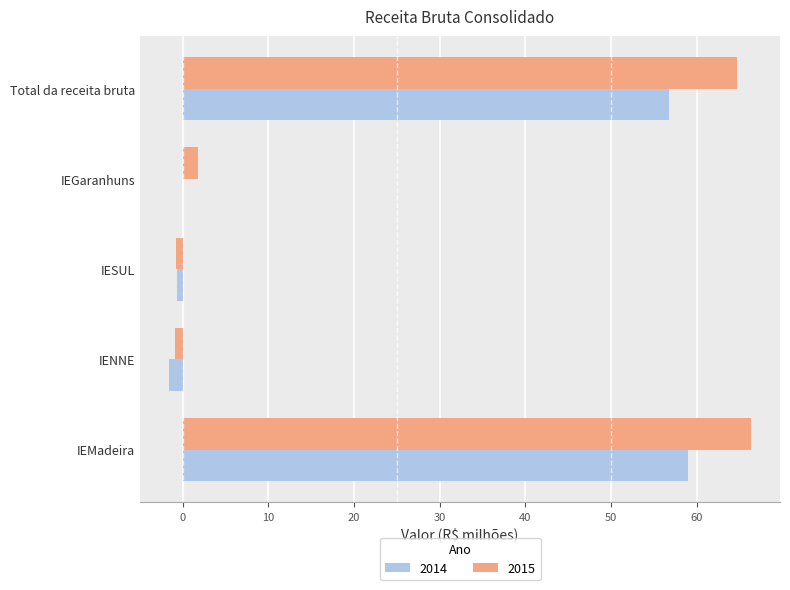

Is the value of 2015 at Total da receita bruta greater than the value of 2014 at Total da receita bruta?

Yes